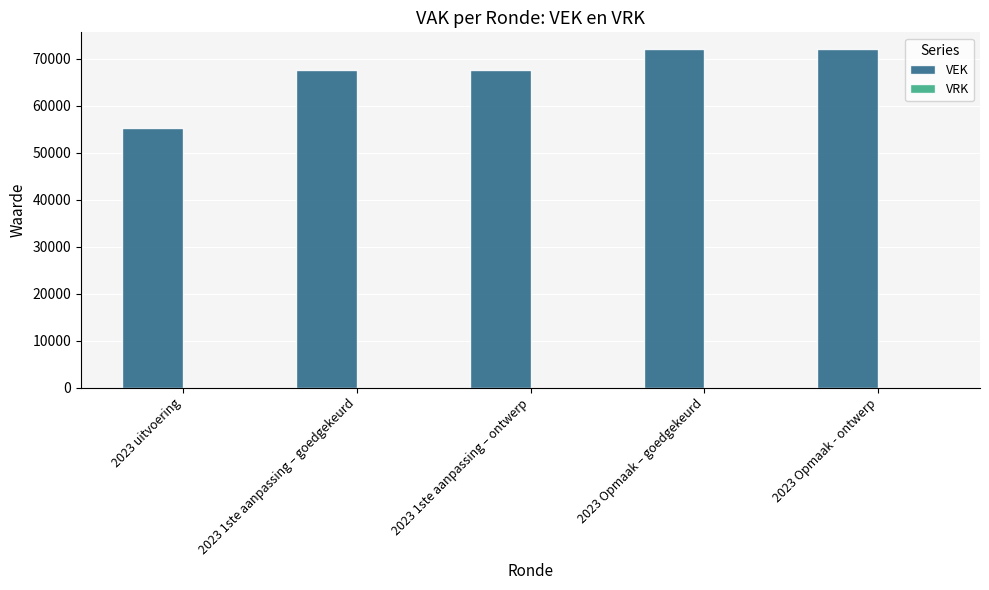

What is the minimum value shown in the chart?

55265